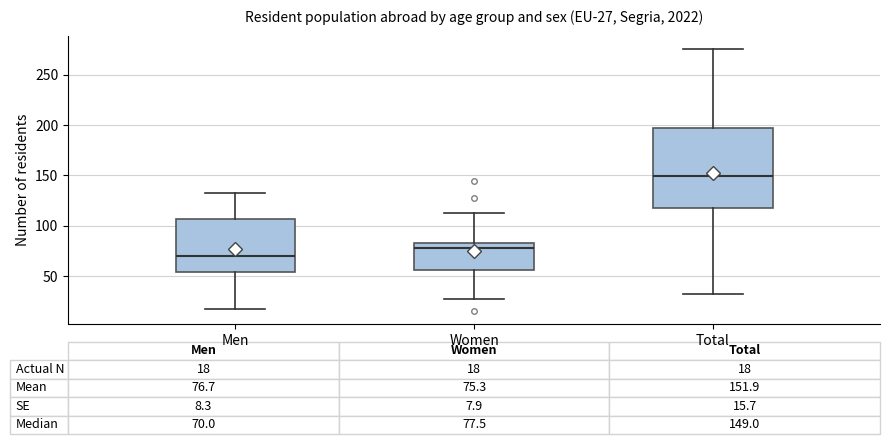

Which box has the highest median line?

Total